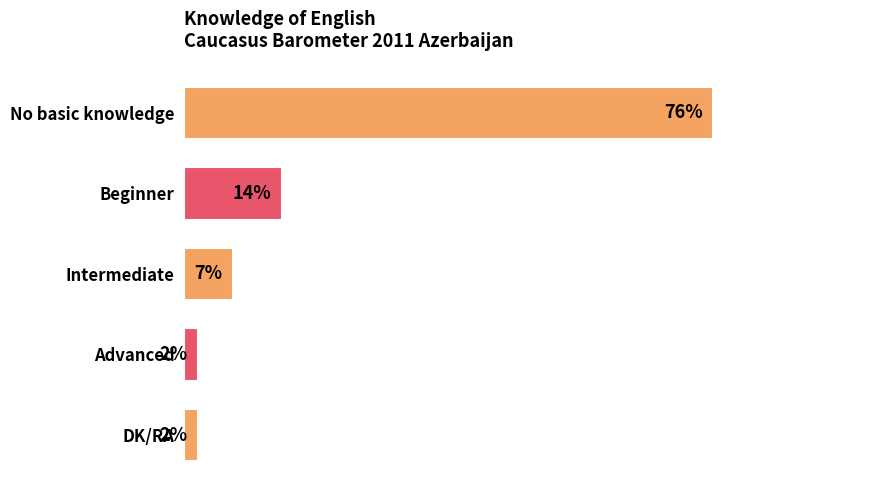

Does the chart contain stacked bars?

No